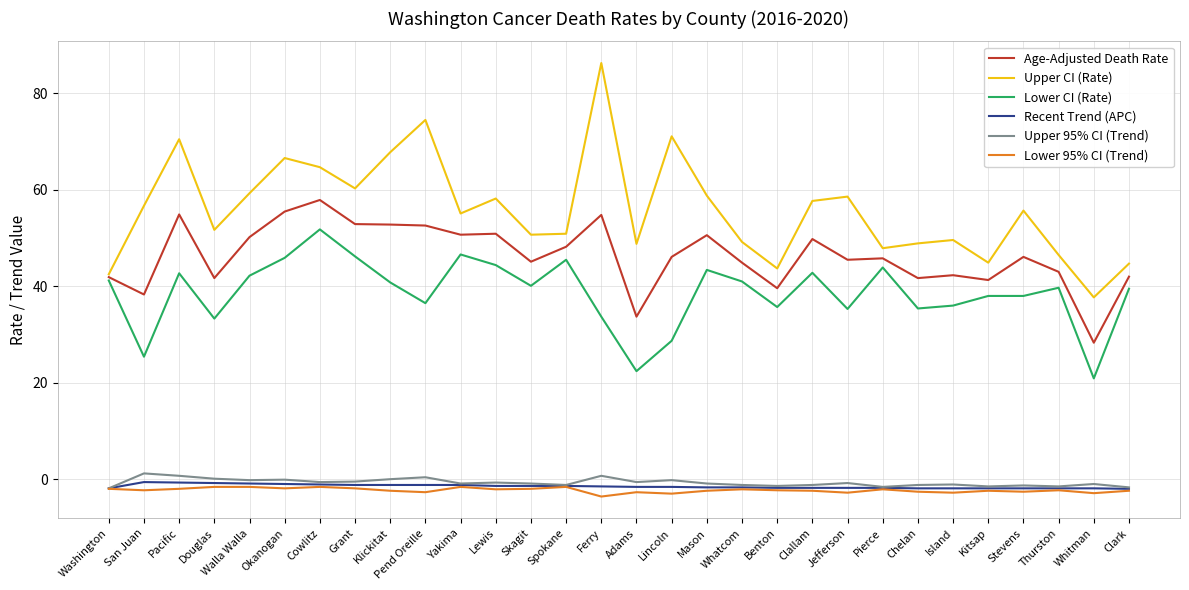

True or false: Lower CI (Rate) and Lower 95% CI (Trend) intersect in this chart.

False